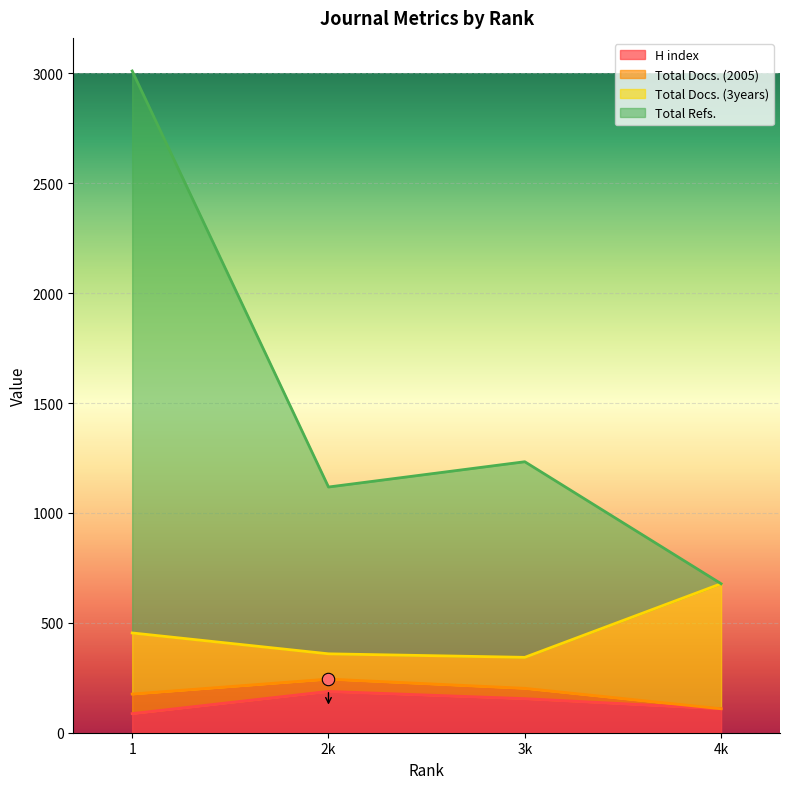

Which series reaches the maximum Y coordinate?

Total Refs.